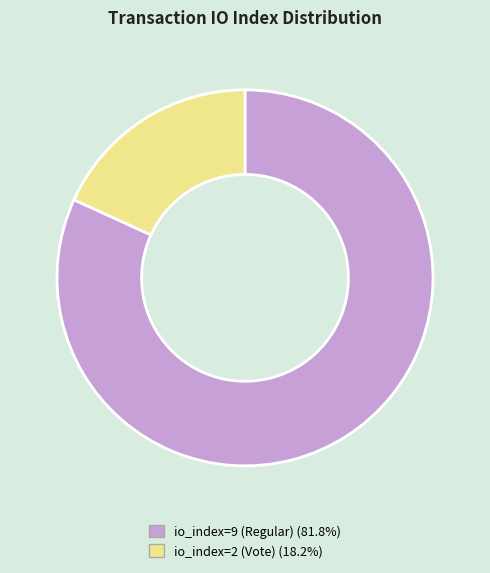

Which category accounts for the majority?

io_index=9 (Regular)